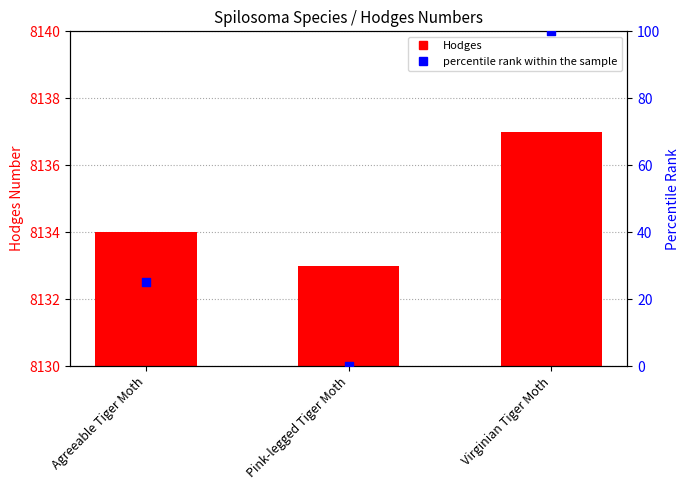

Which series has the largest total across all categories?

Hodges